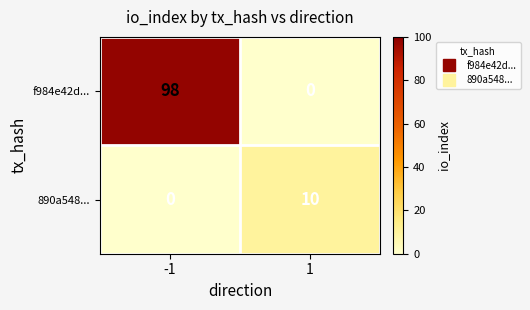

What is the difference between the f984e42d... values at -1 and 1?

98